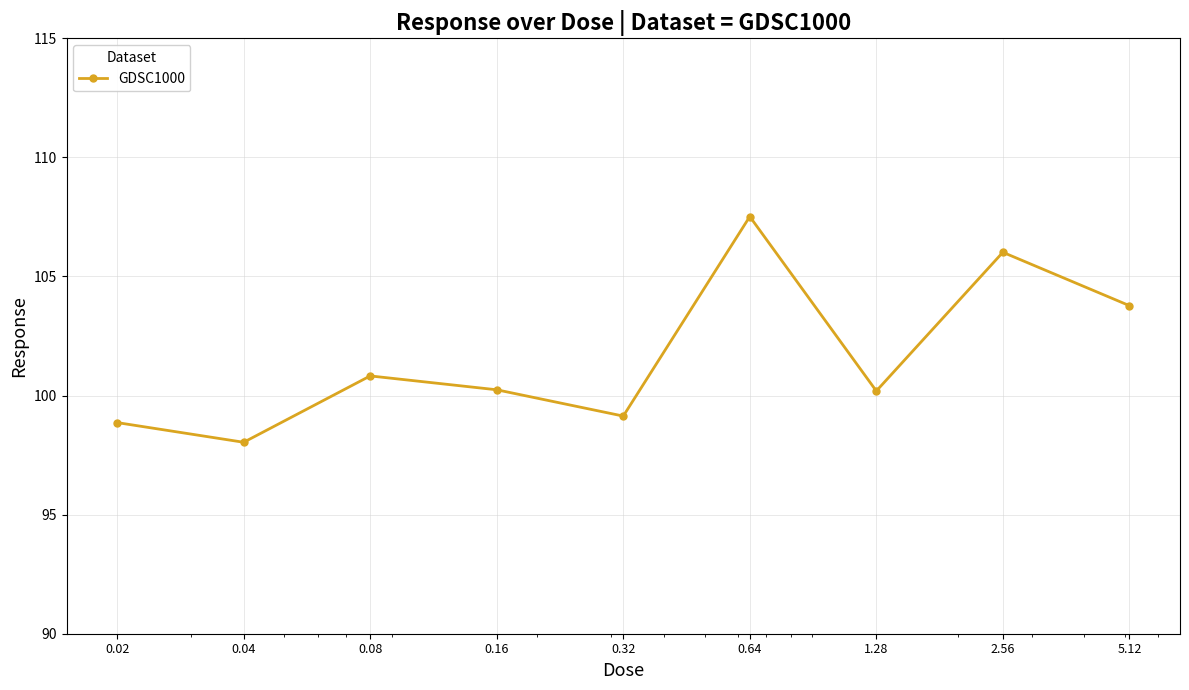

What is the greatest value displayed?

107.5